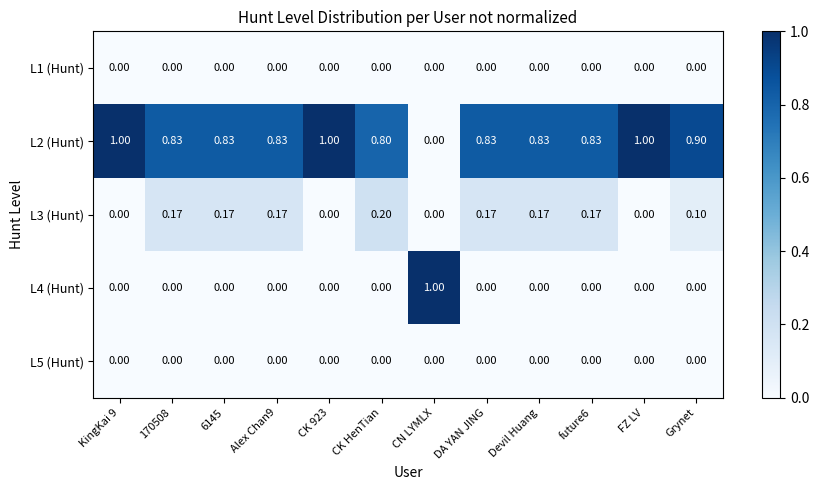

Which category has the lowest value in the L2 (Hunt) series?

CN LYMLX